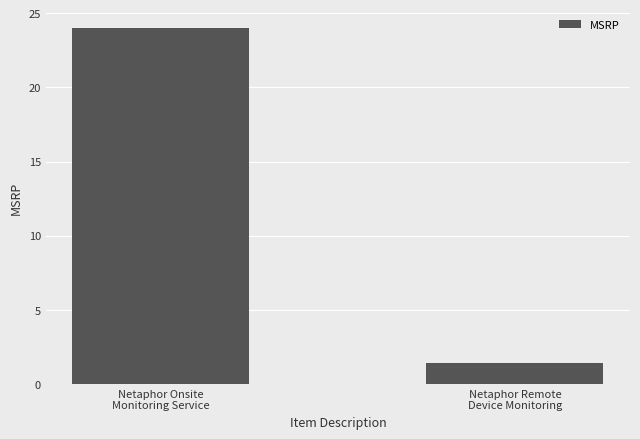

Rank the categories by value from lowest to highest.

Netaphor Remote
Device Monitoring, Netaphor Onsite
Monitoring Service